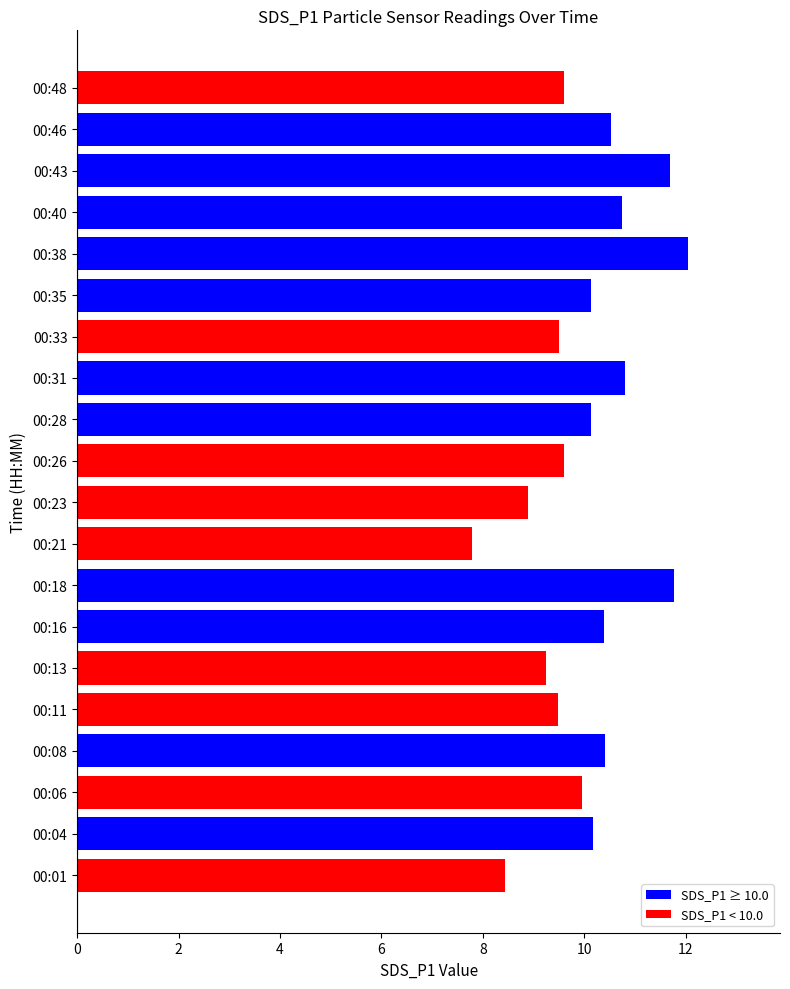

Is it true that the value at 00:01 is 13.7?

False